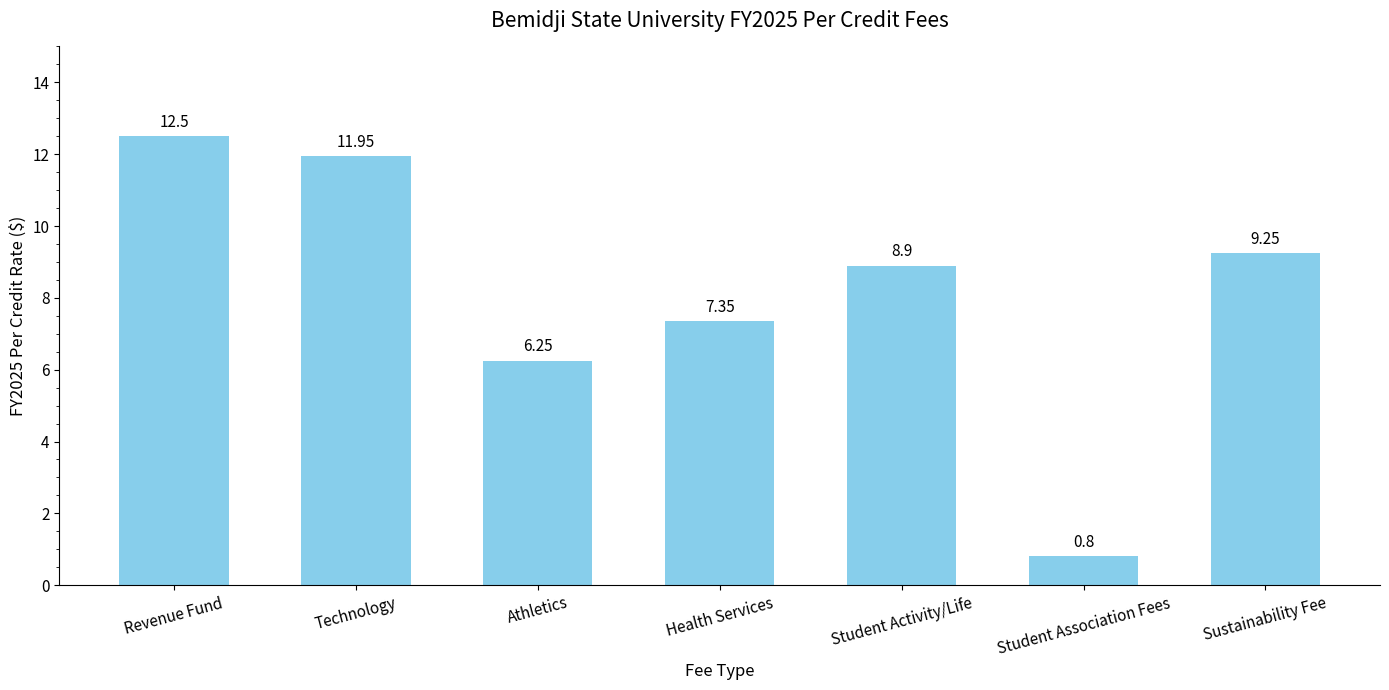

How many data points are above 8?

4